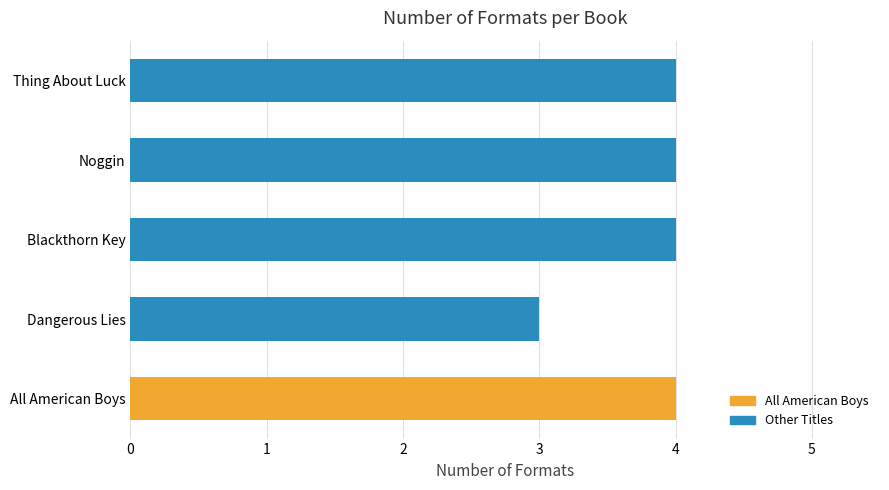

Rank the categories by value from highest to lowest.

All American Boys, Blackthorn Key, Noggin, Thing About Luck, Dangerous Lies